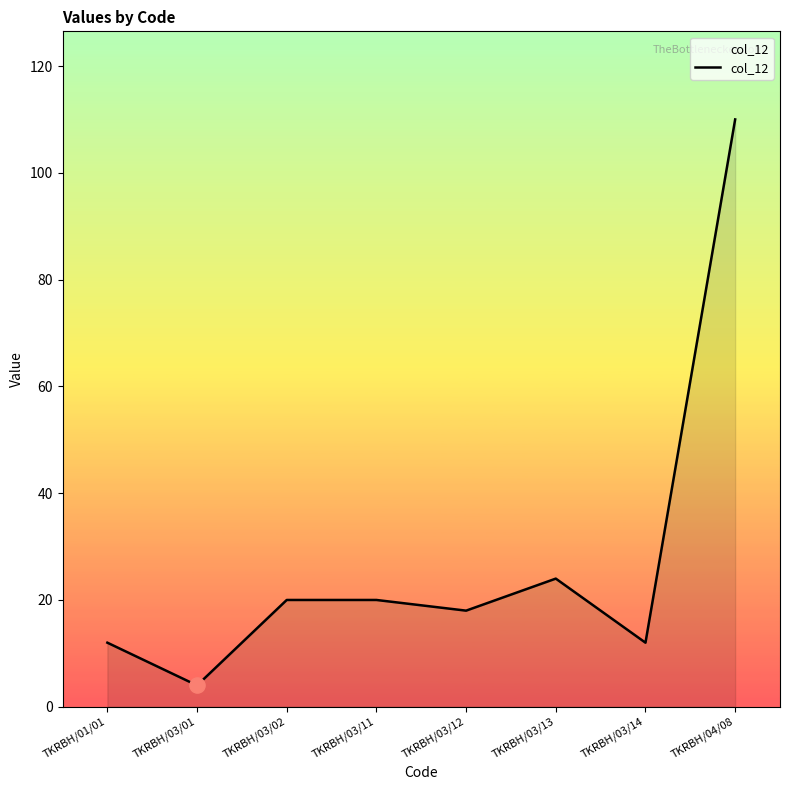

What is the ratio of the value at TKRBH/04/08 to the value at TKRBH/01/01?

9.2